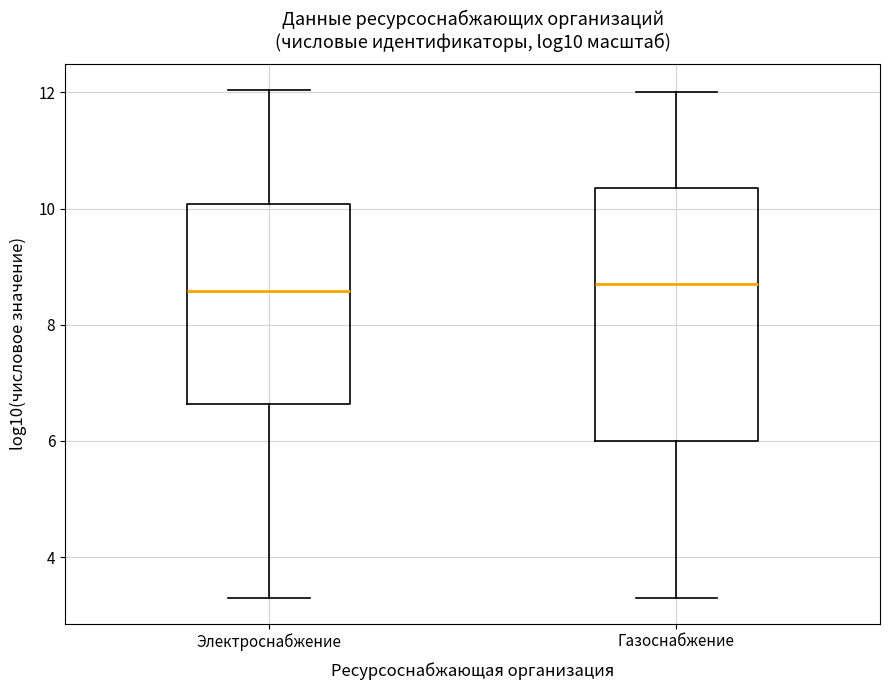

Comparing the boxes themselves (not the whiskers), which one is the tallest?

Газоснабжение